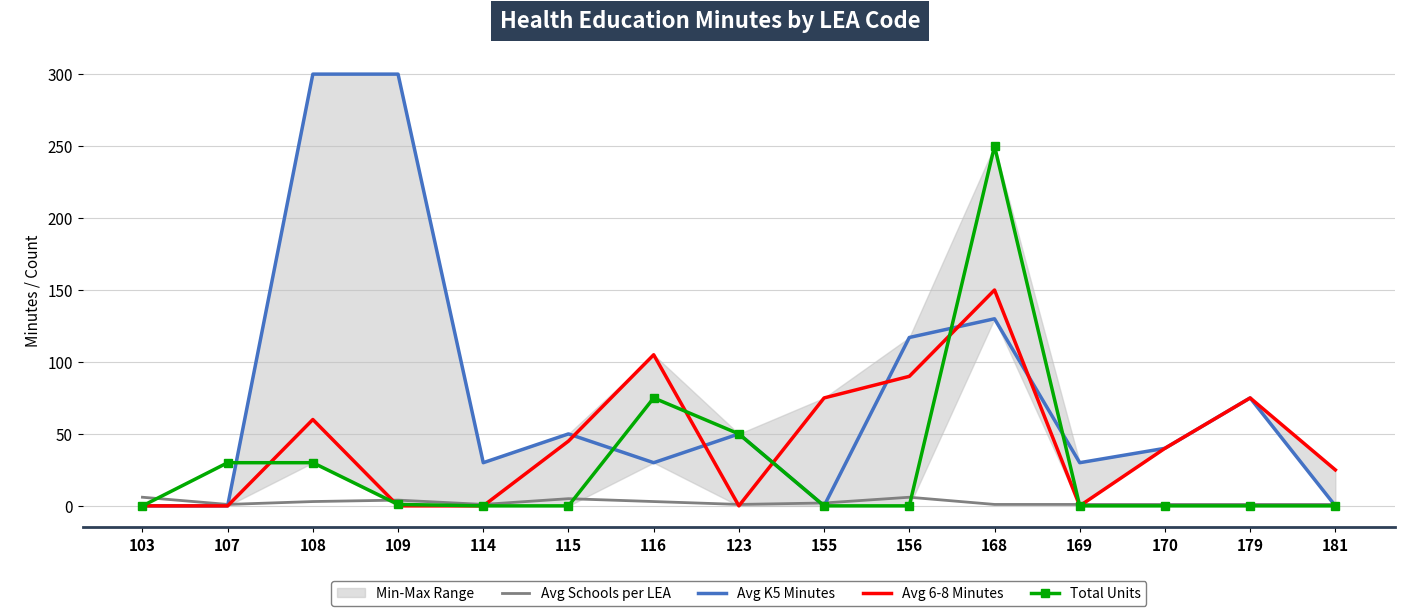

The Total Units series shows 12 at 108. True or false?

False